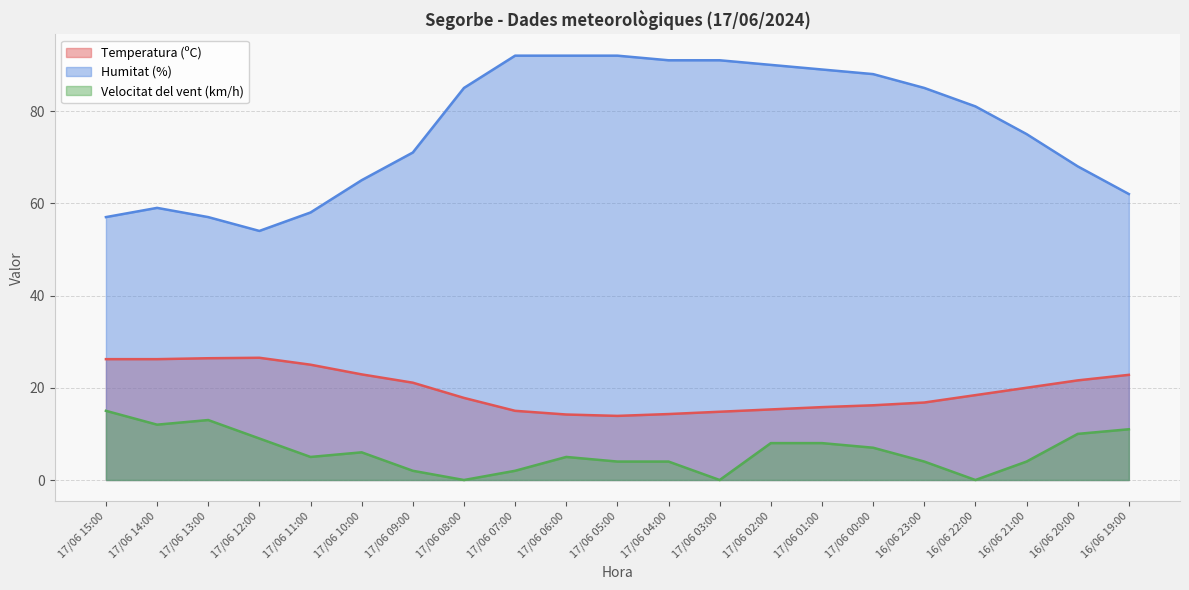

How many lines are shown in the chart?

3